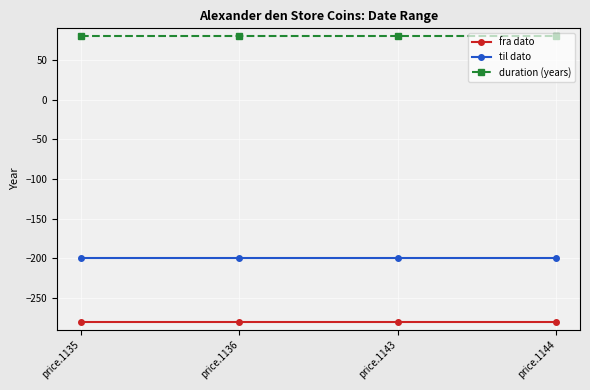

True or false: fra dato has more than 0 interior local peaks.

False